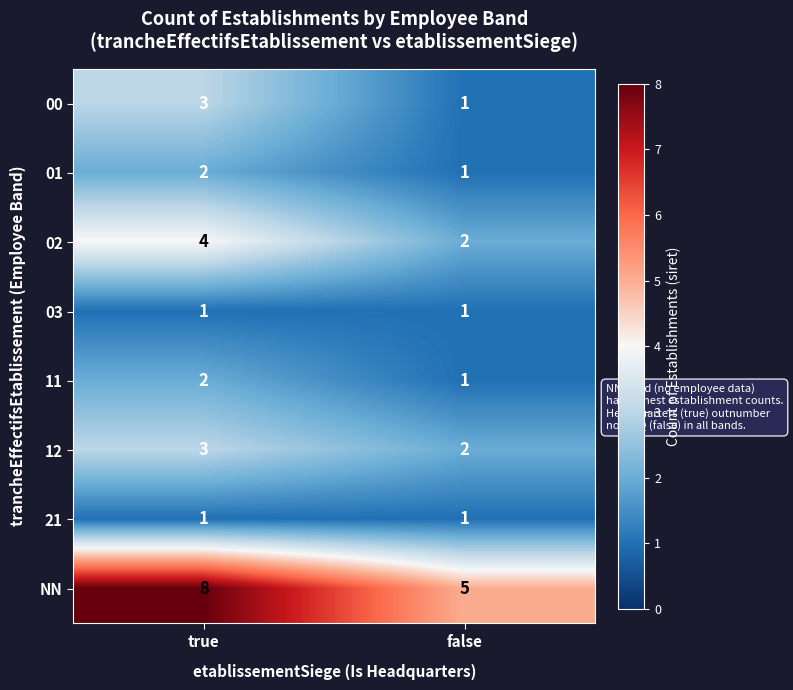

Rank the categories by NN value from lowest to highest.

false, true